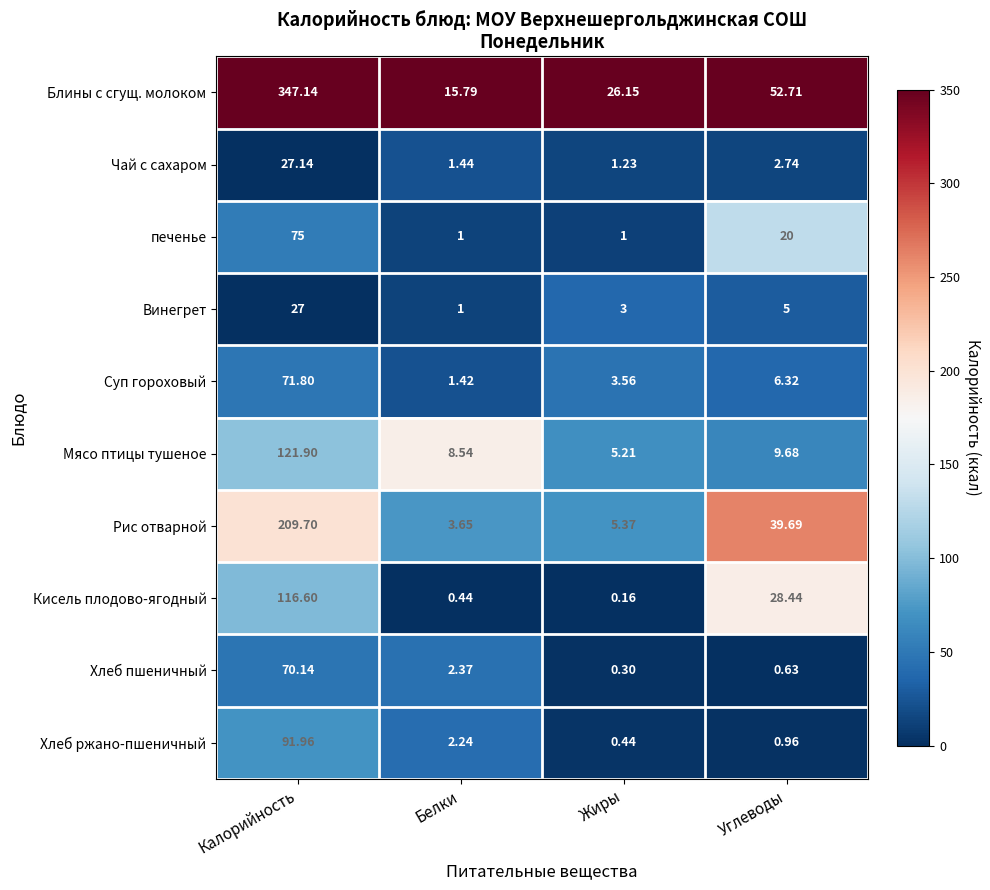

Which series changed the most between Жиры and Углеводы?

Рис отварной